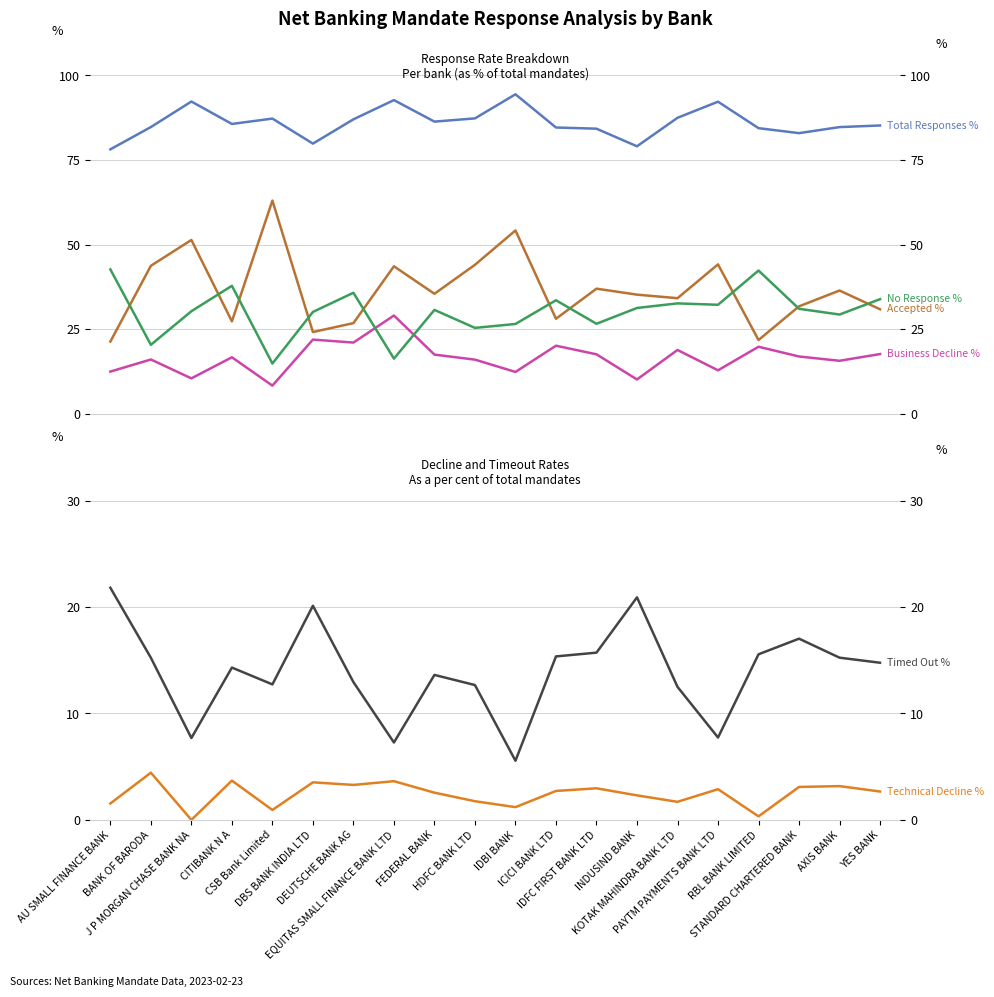

Is this an area chart (filled region under the line)?

No